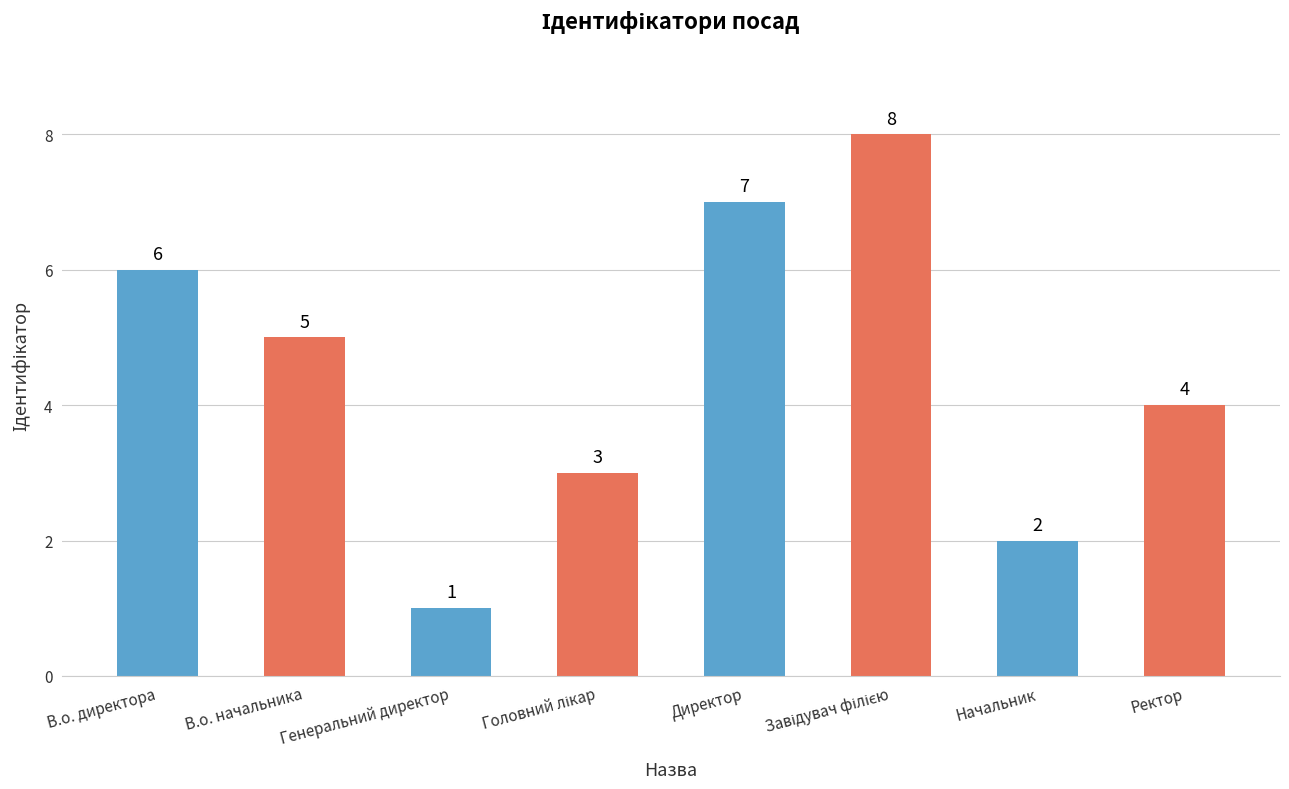

Which has a higher value, Генеральний директор or В.о. начальника?

В.о. начальника